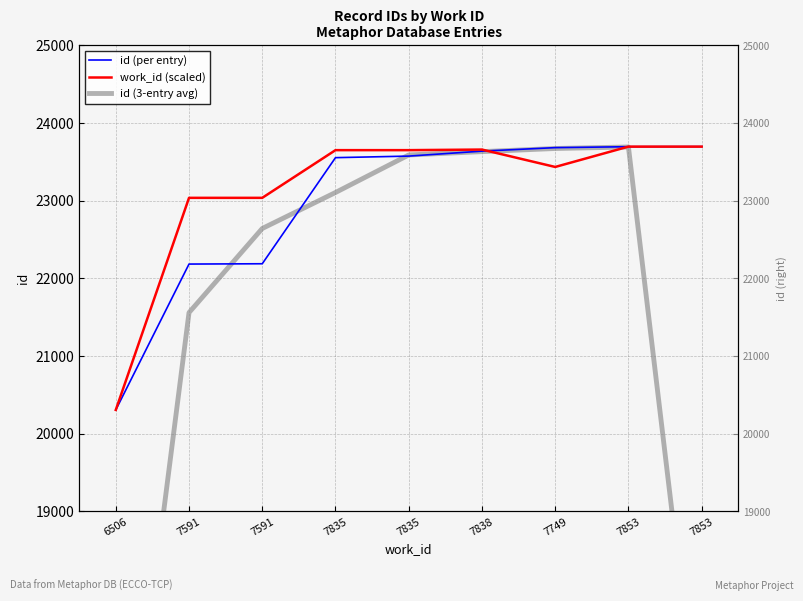

What is the label of the 8th point from the right?

7591